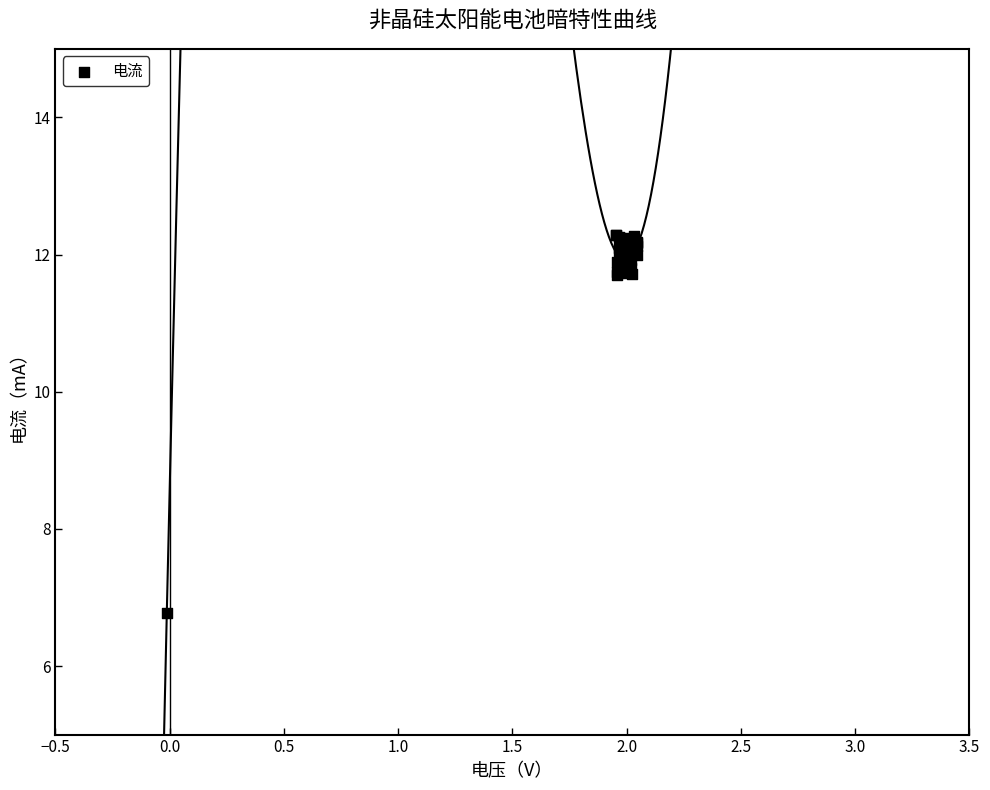

What Y value in the scatter plot is closest to 9?

6.8